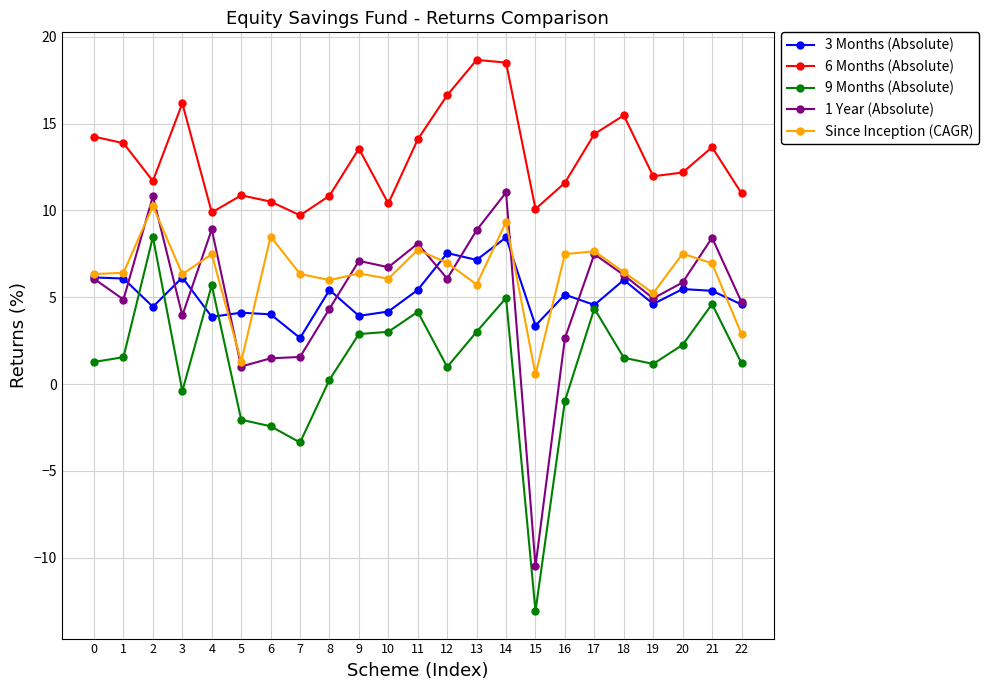

True or false: Since Inception (CAGR) and 9 Months (Absolute) intersect in this chart.

False